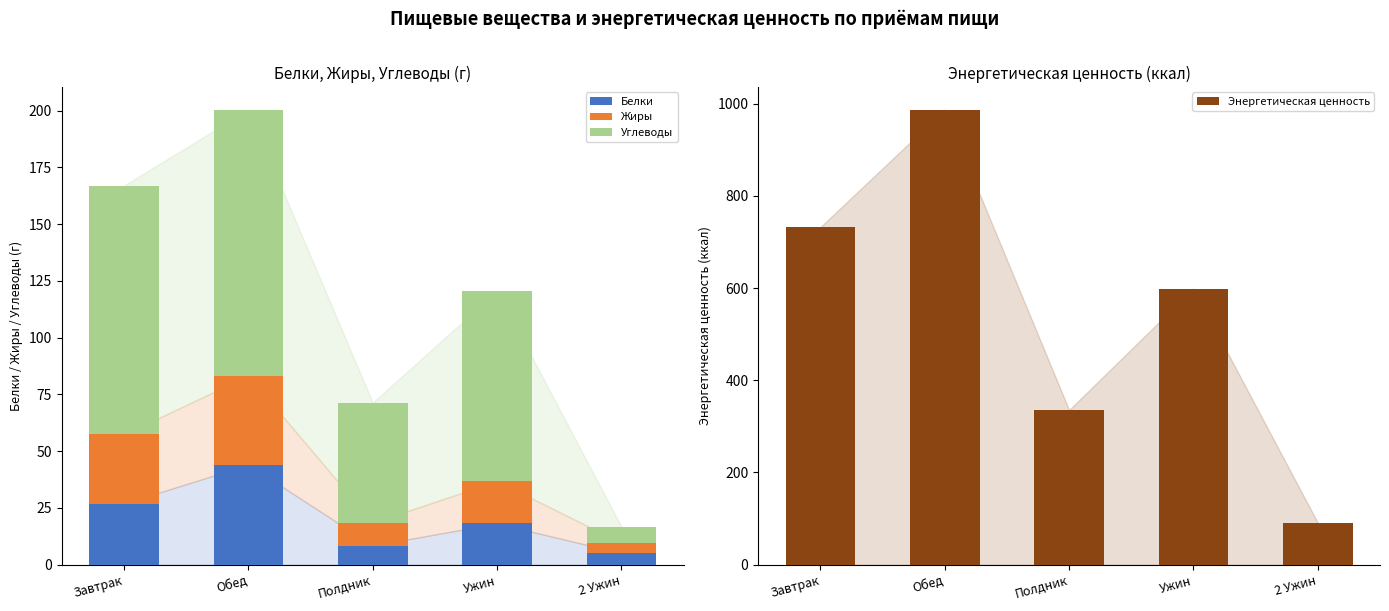

Between Завтрак and Ужин, which series saw the biggest shift?

Энергетическая ценность